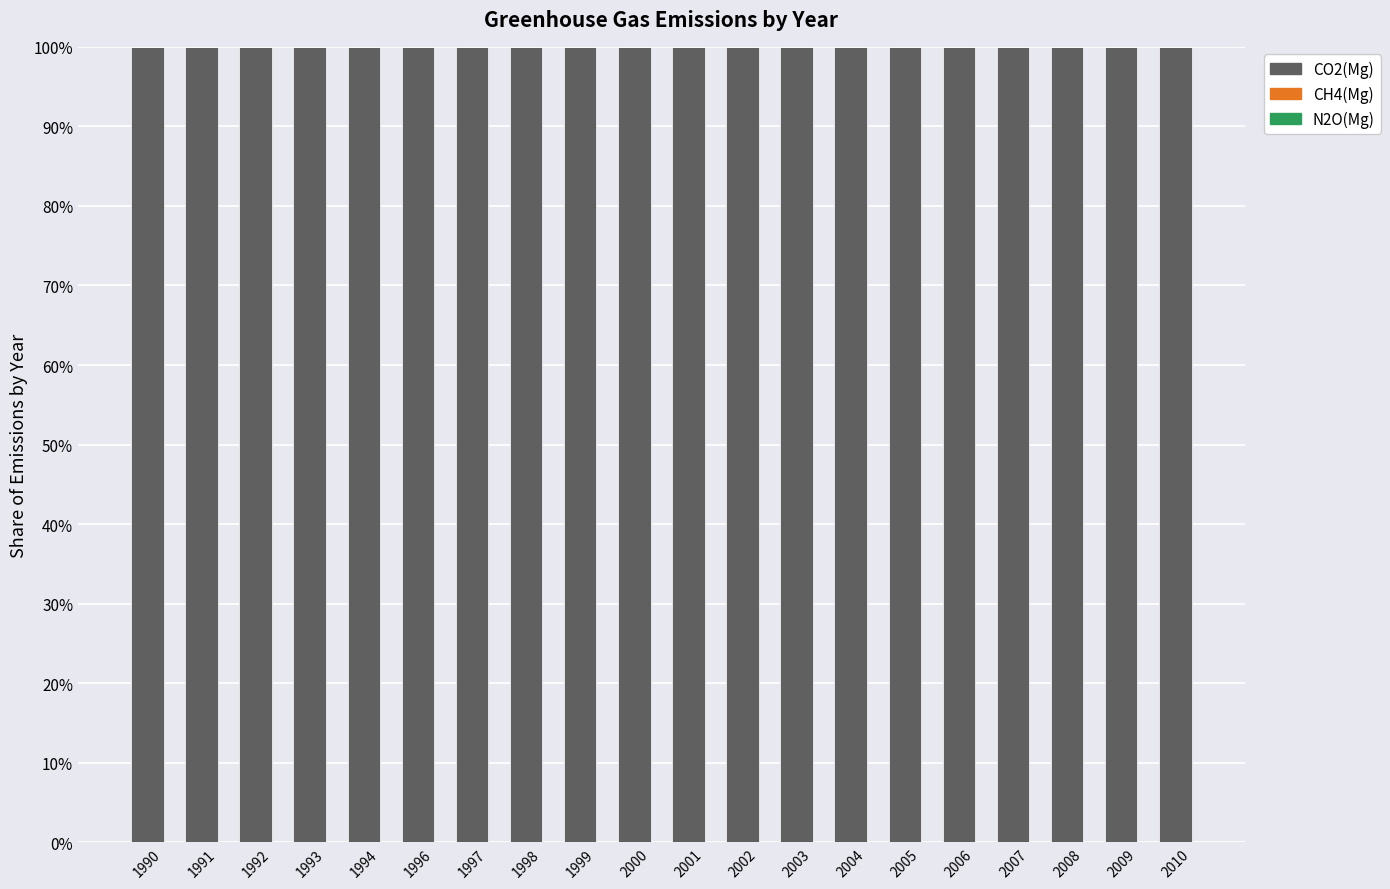

The CO2(Mg) series shows 132.3 at 1990. True or false?

False